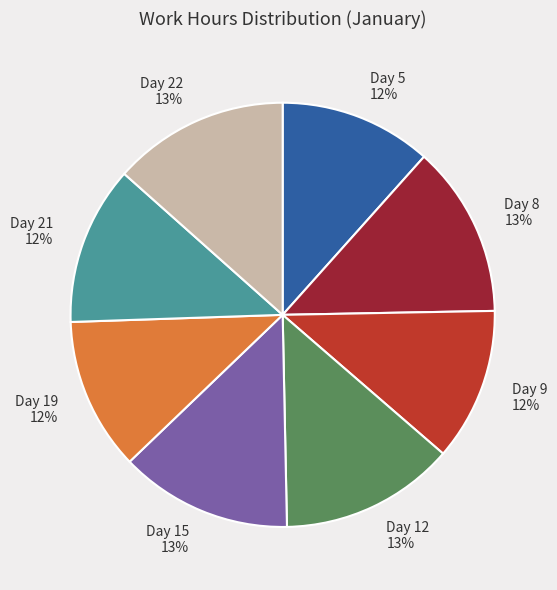

Combined, do Day 21 and Day 9 account for over 50%?

No